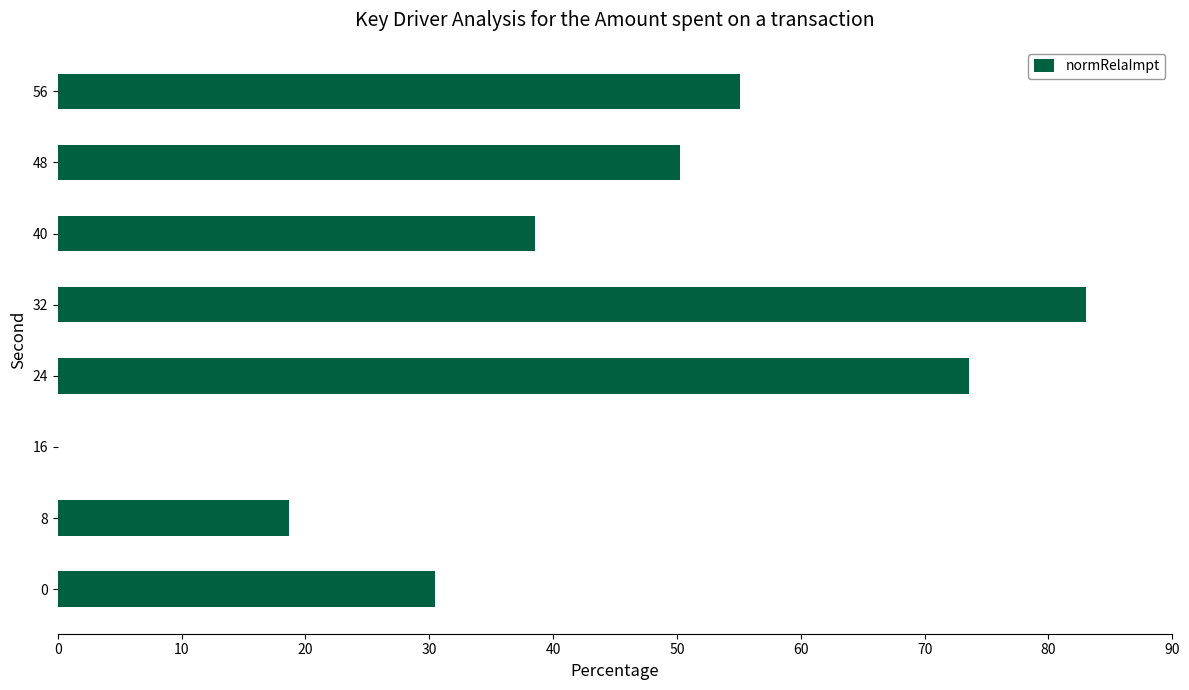

Is it true that the value at 8 is 18.7?

True